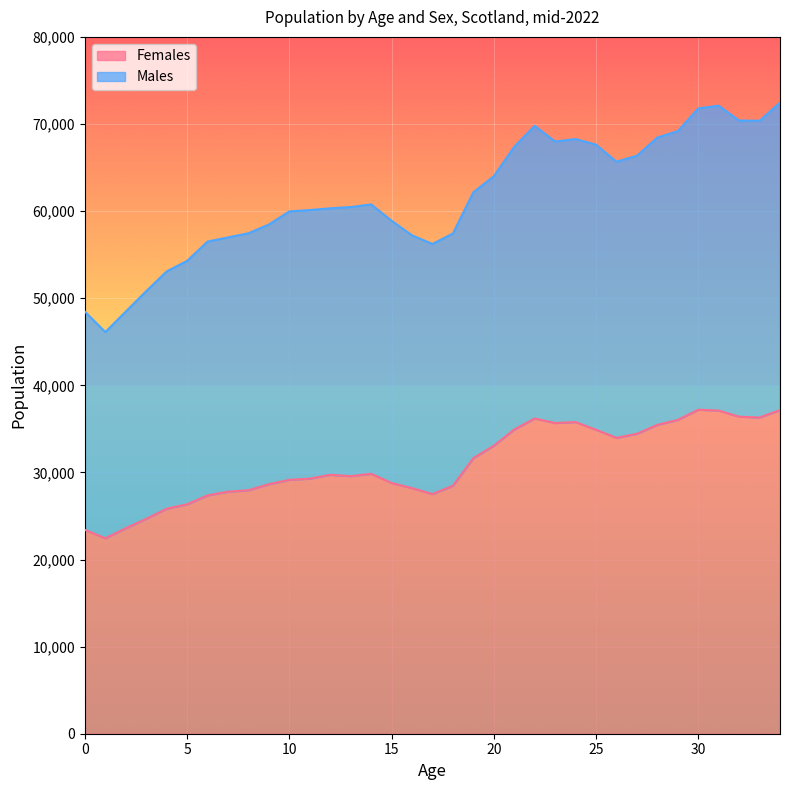

What is the sum of the Females values at 26 and 11?

63256